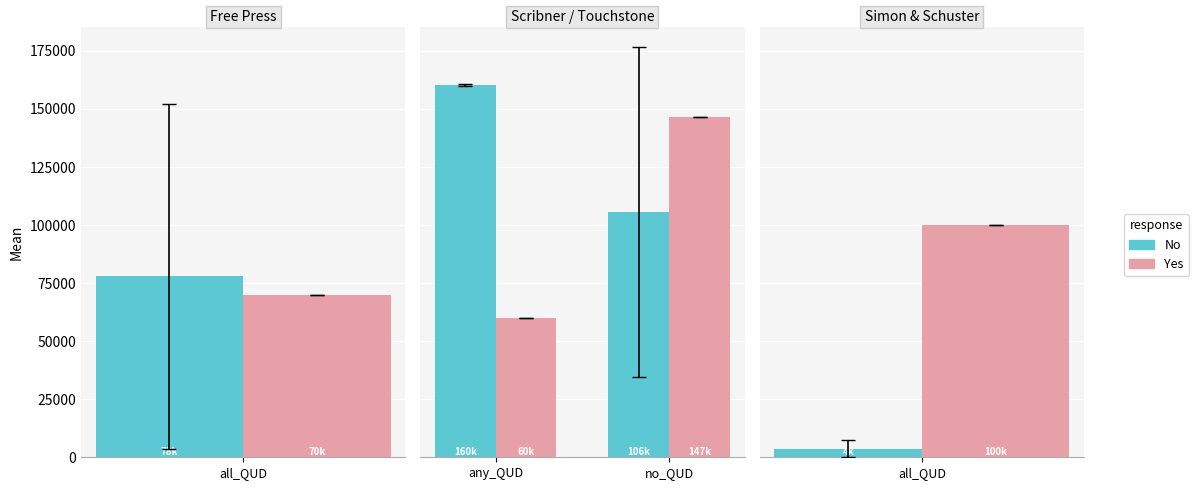

True or false: Yes has a value of 231769.1 at no_QUD.

False